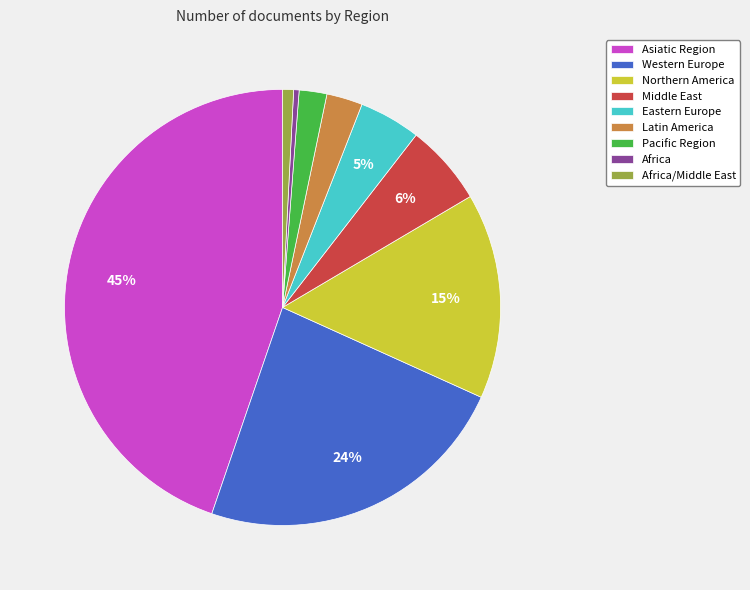

What is the largest slice in the pie chart?

Asiatic Region